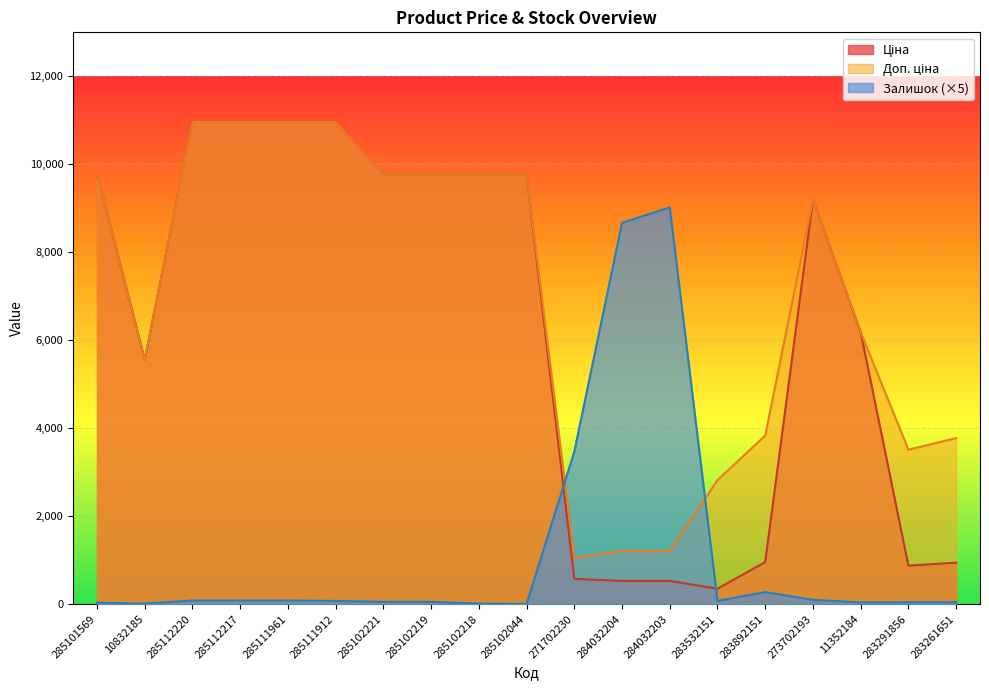

At which label does Залишок first exceed 75?

285112220